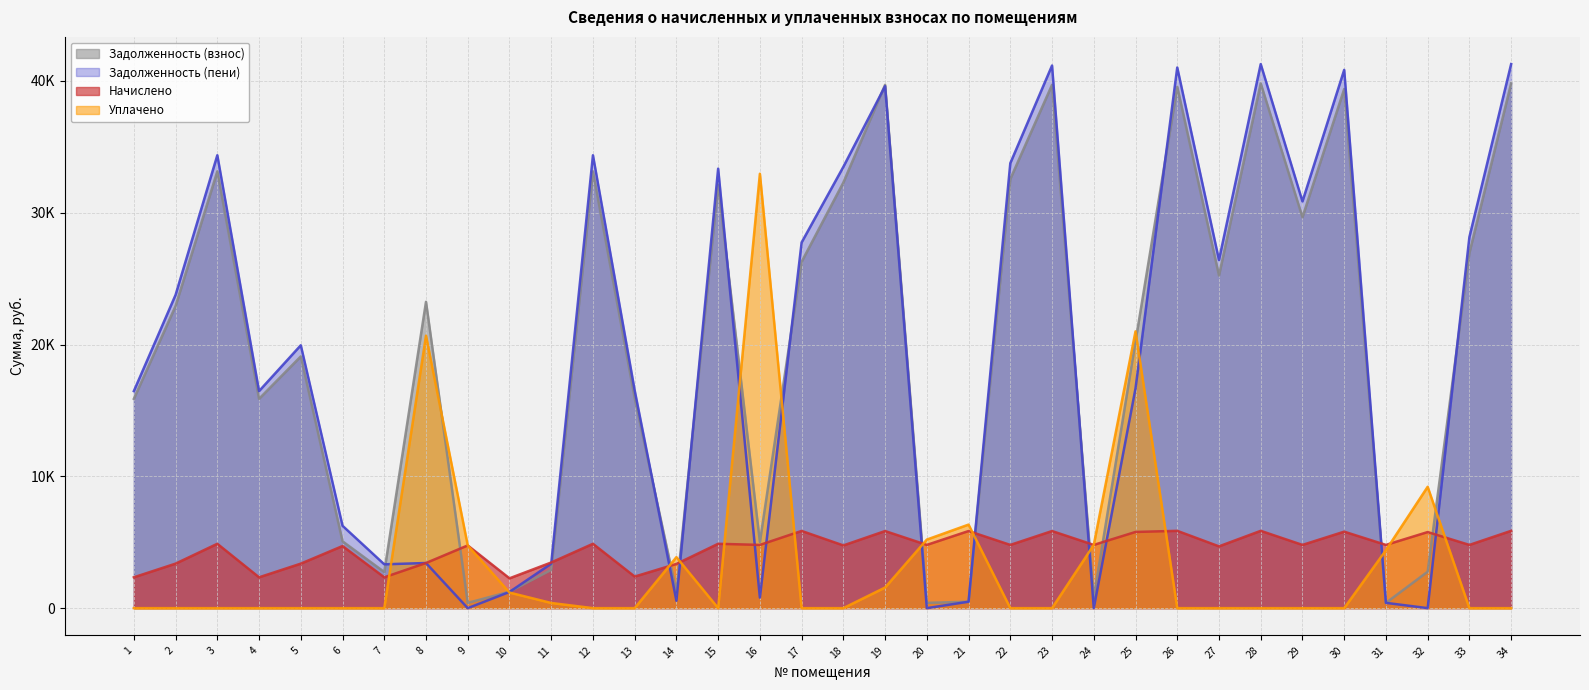

What is the total value across all series at 20?

10399.5